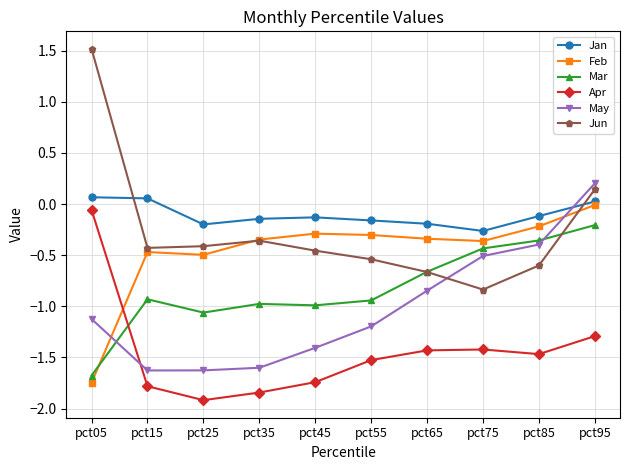

True or false: Mar and Jan intersect in this chart.

False